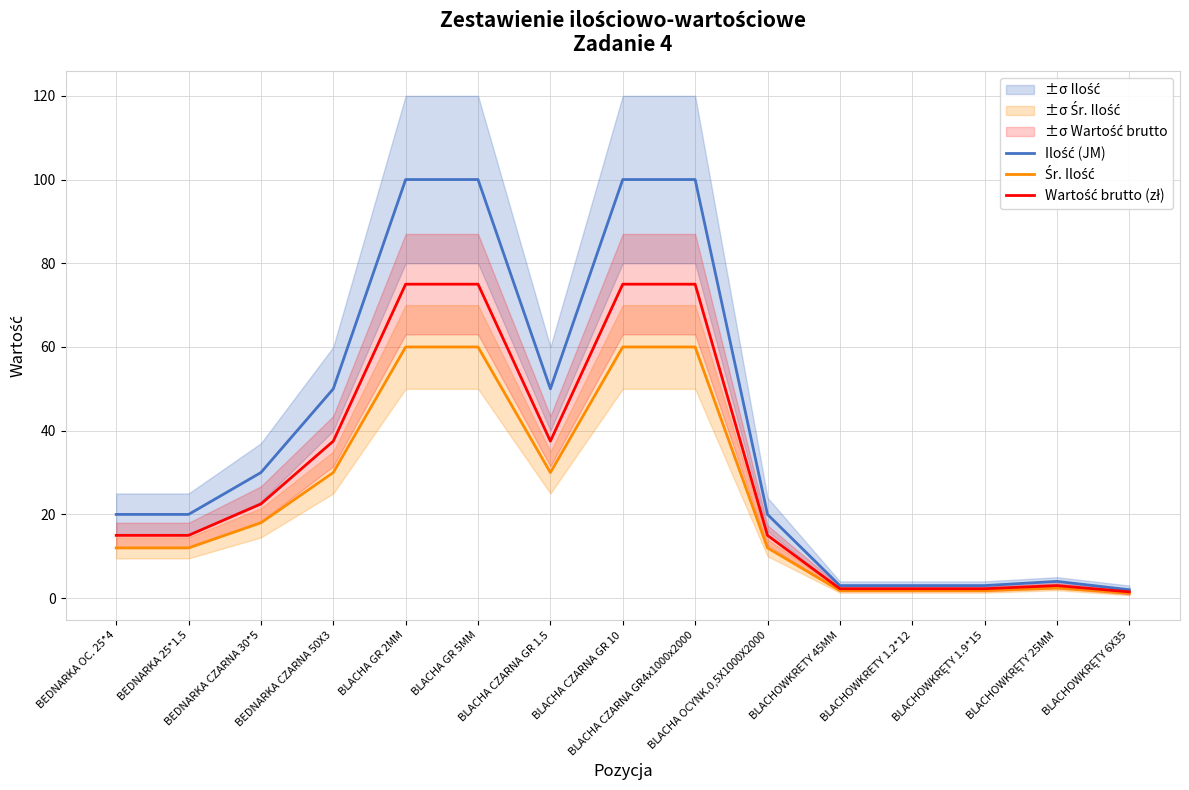

What is the difference between the Wartość brutto (zł) values at BLACHOWKRĘTY 6X35 and BLACHA CZARNA GR 1.5?

36.0